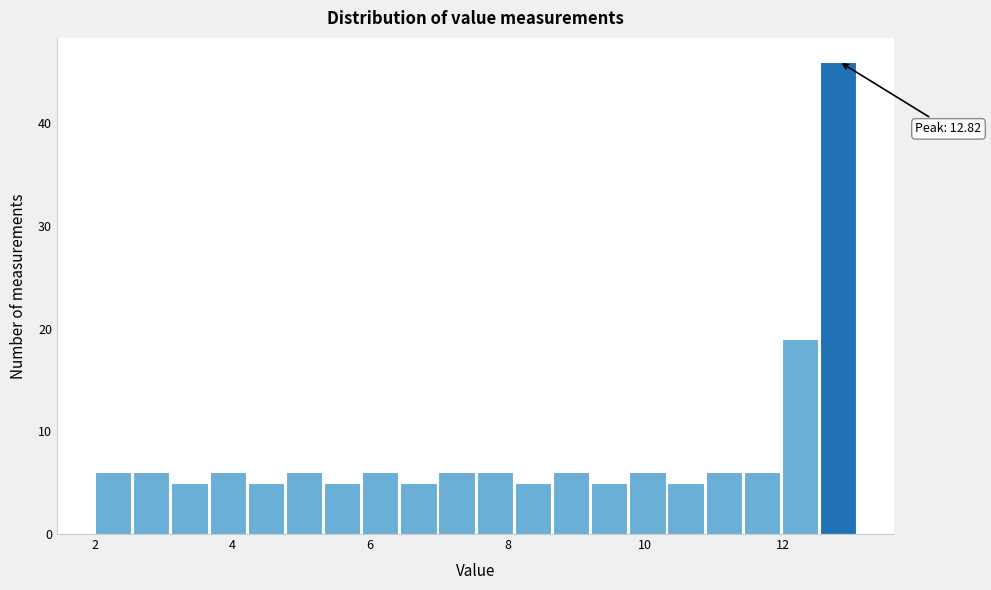

Read against the x-axis, roughly where is the centre of the tallest bar?

12.8